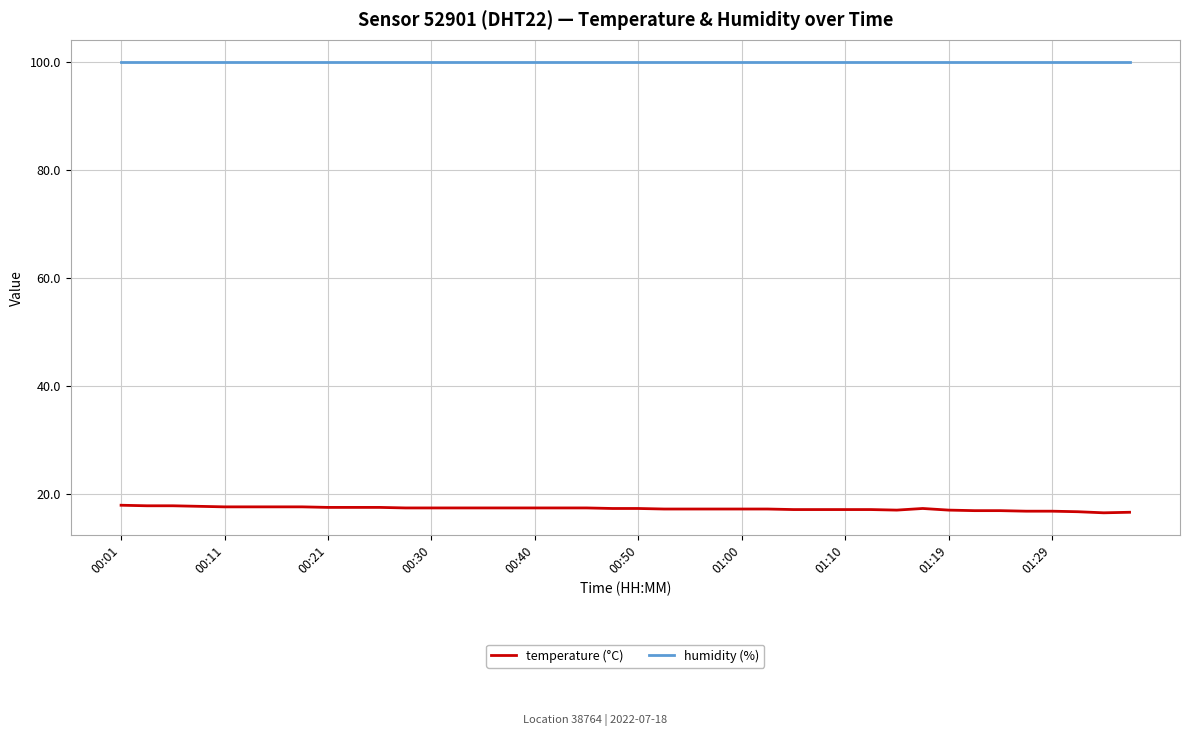

Which series has the largest total across all categories?

humidity (%)